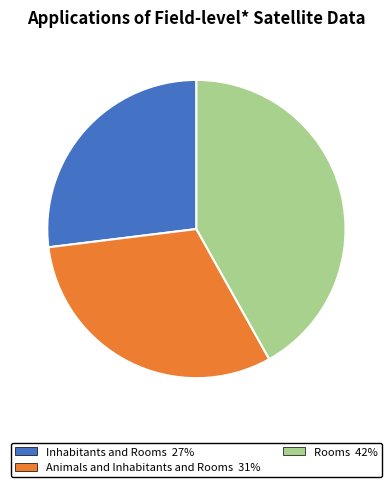

Which slice is the largest?

Rooms